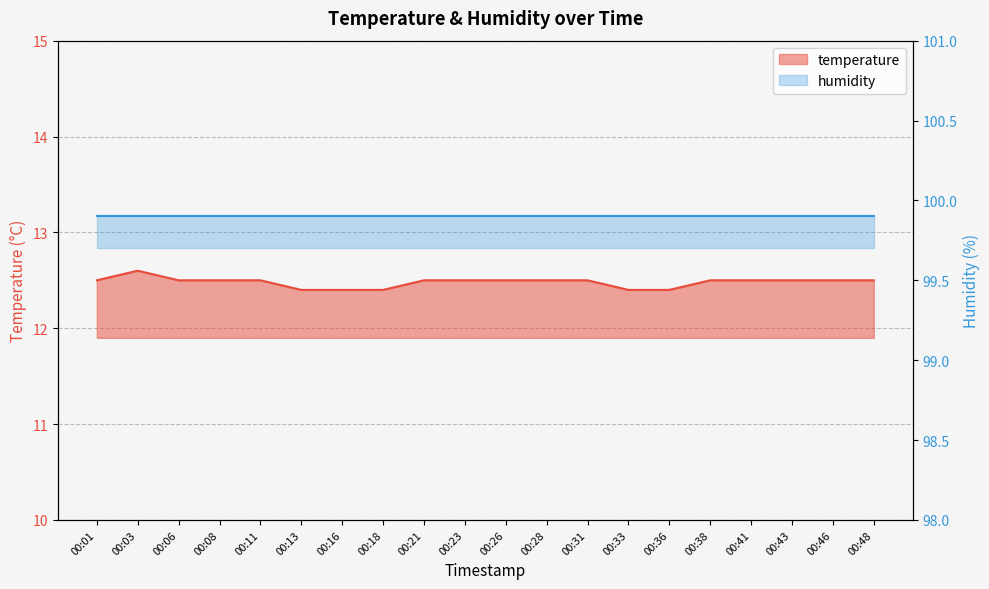

What is the ratio of the value at 00:33 to the value at 00:31?

1.0